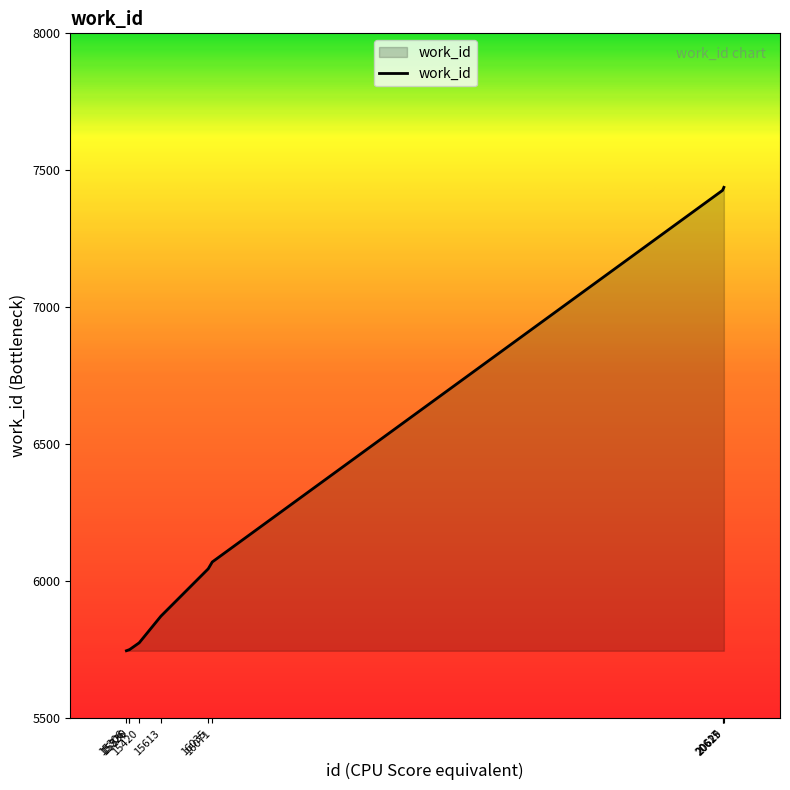

Does the chart have visible grid lines?

No